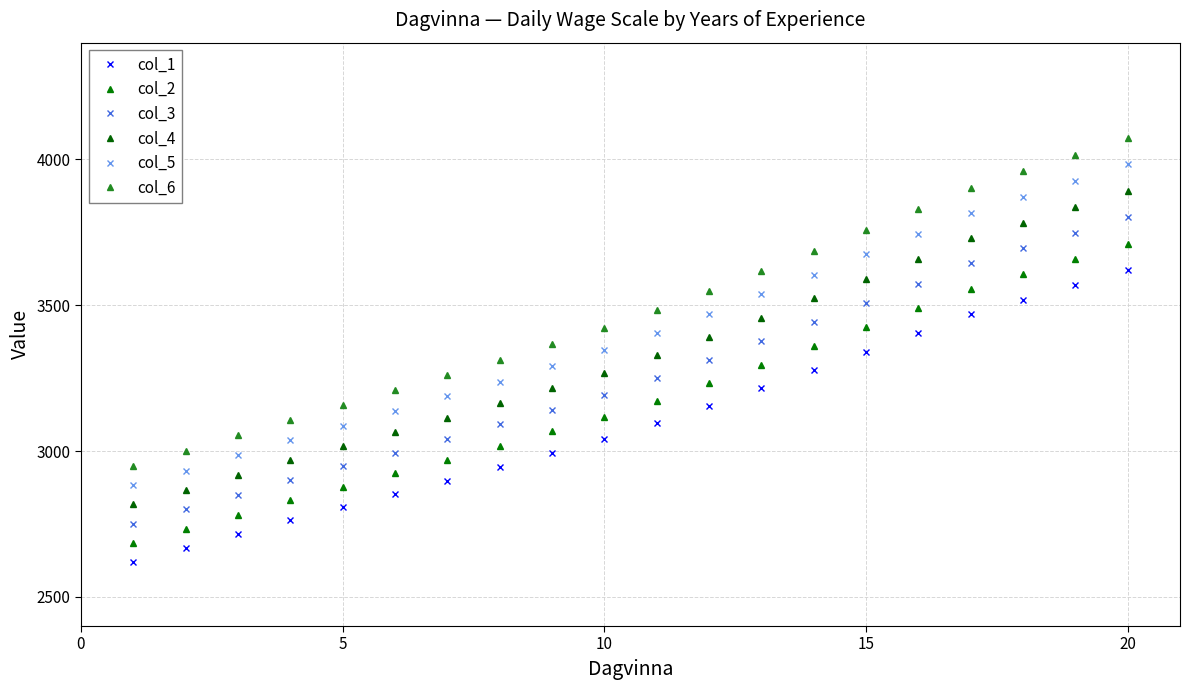

How many values in the col_2 series are below 3173?

10